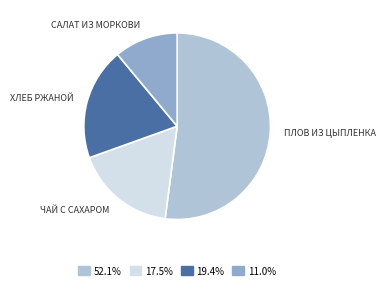

Does any single category account for the majority?

Yes